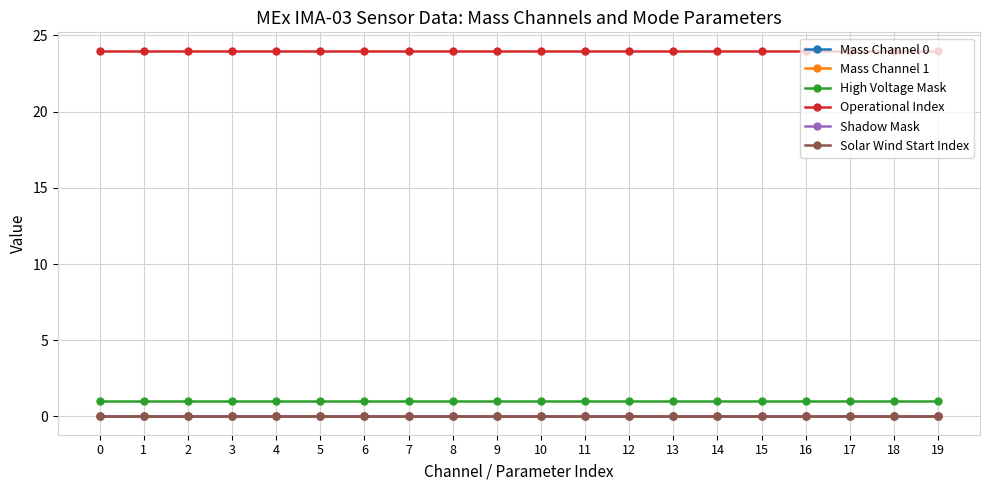

True or false: Mass Channel 1 and Operational Index intersect in this chart.

False